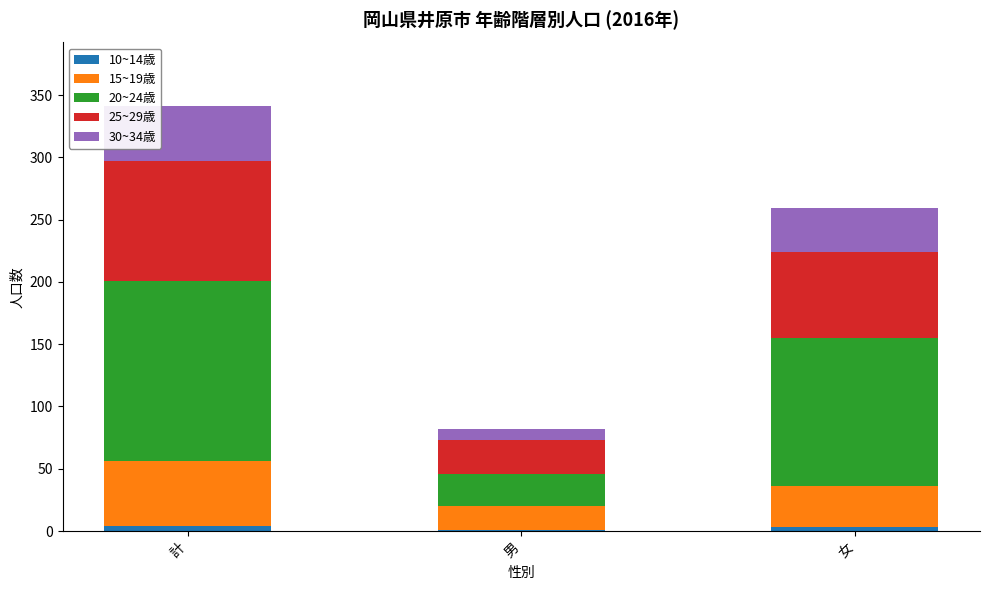

At which category is the sum across all series the highest?

計